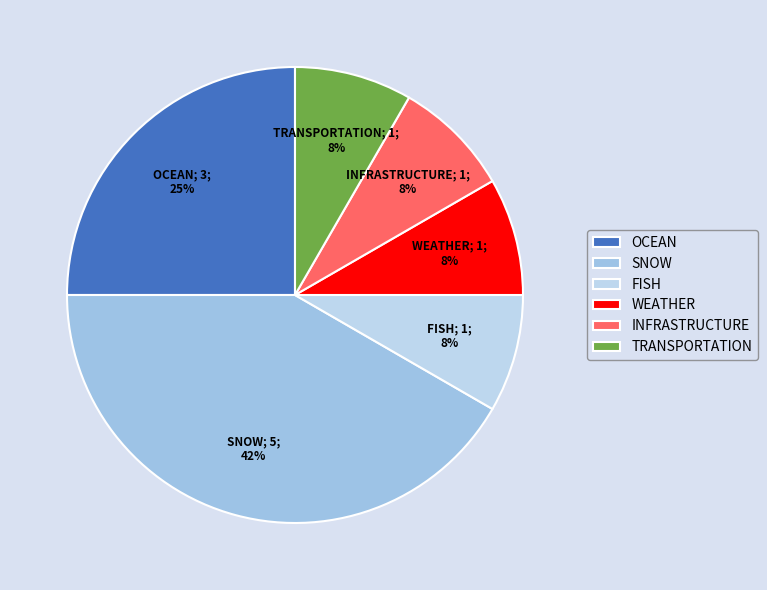

How many slices are in this pie chart?

6